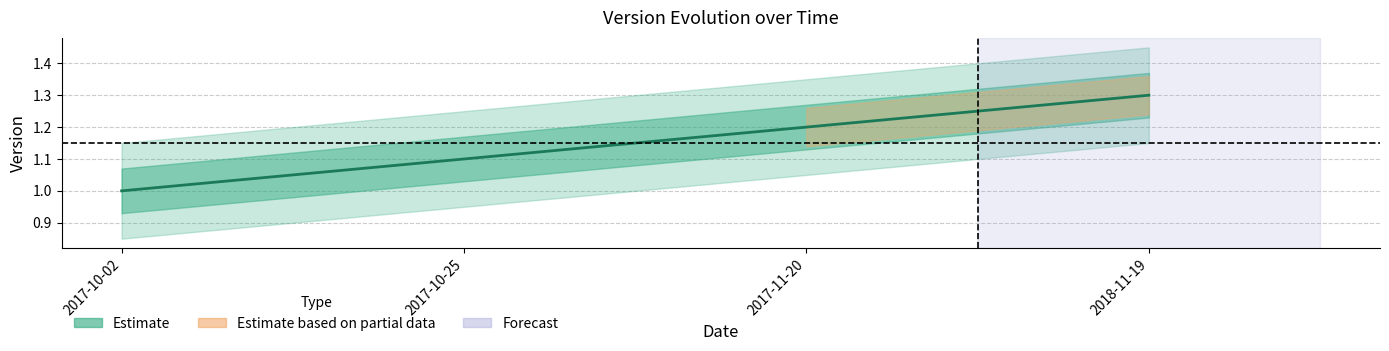

What is the maximum value shown in the chart?

1.3